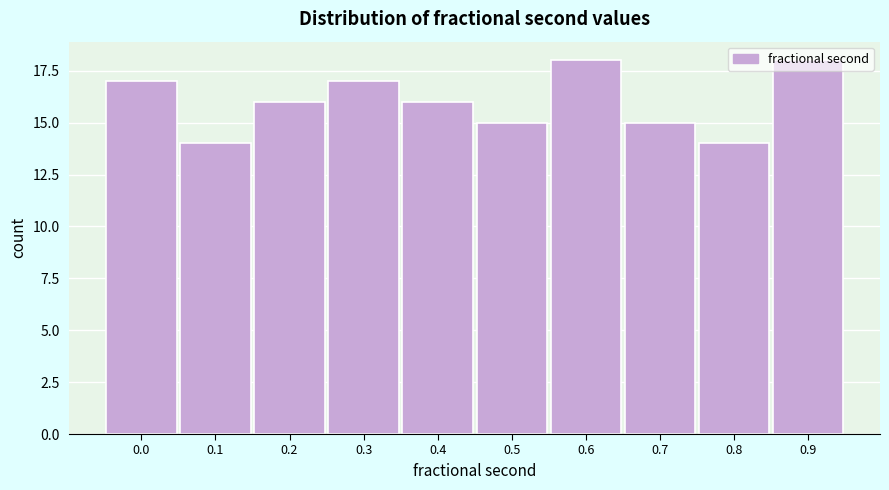

What is the maximum value shown in the chart?

18